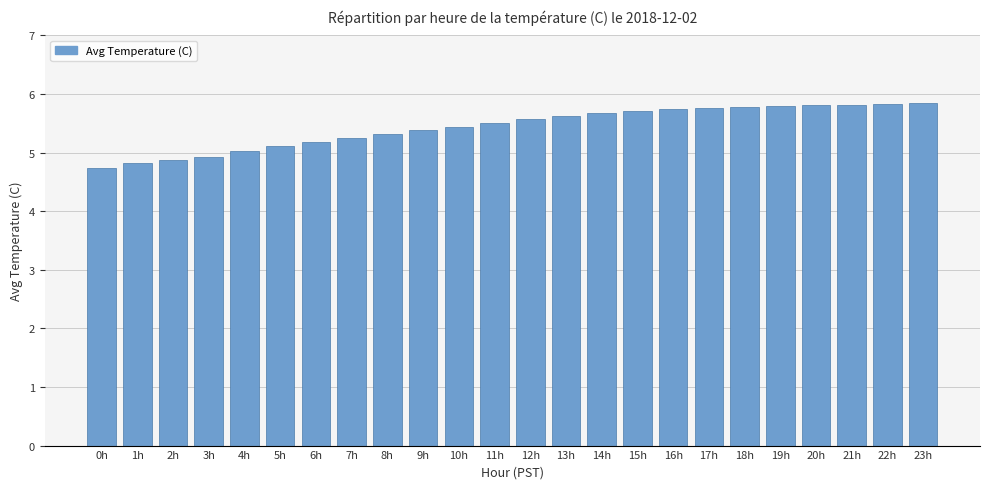

What is the approximate value at 0h?

4.7